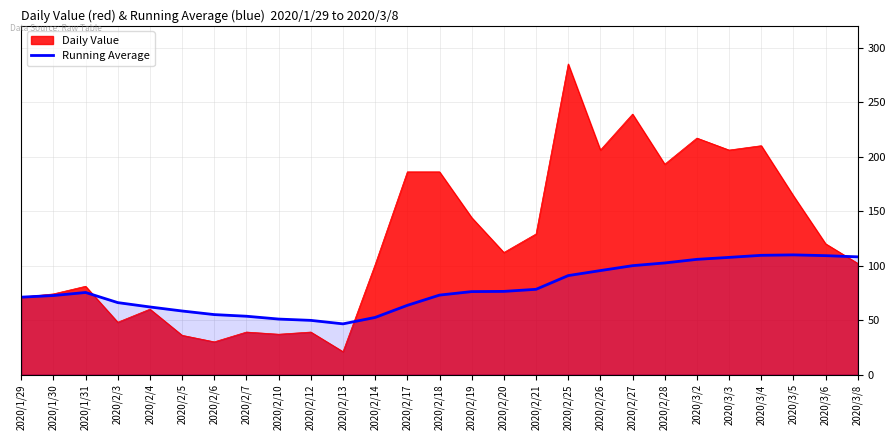

Count the number of data series in this chart.

2